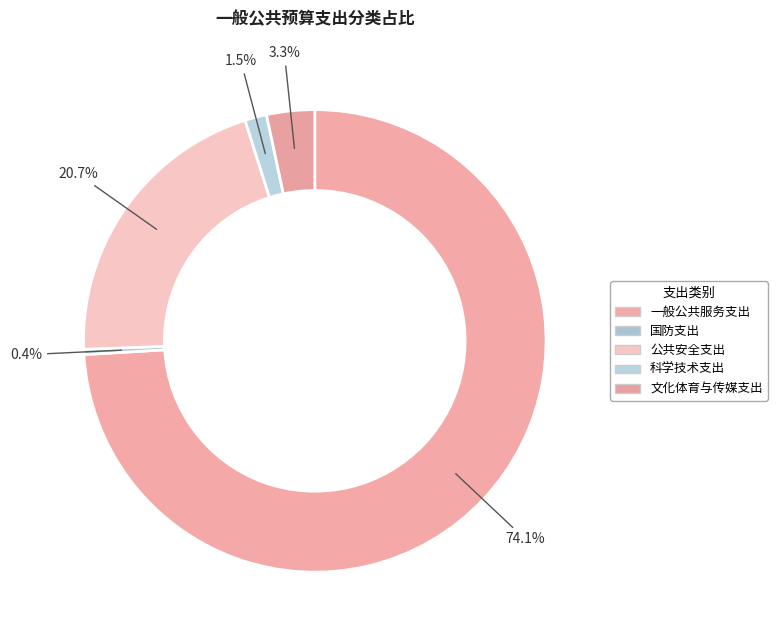

What is the change in value from 一般公共服务支出 to 文化体育与传媒支出?

-232.2